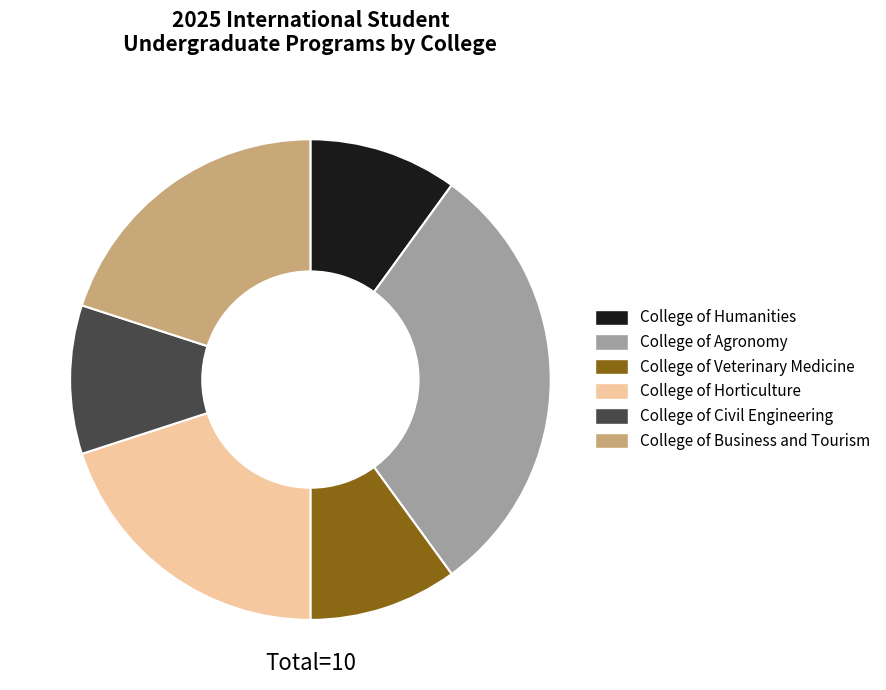

Approximately how many times larger is the value at College of Veterinary Medicine compared to College of Humanities?

1.0